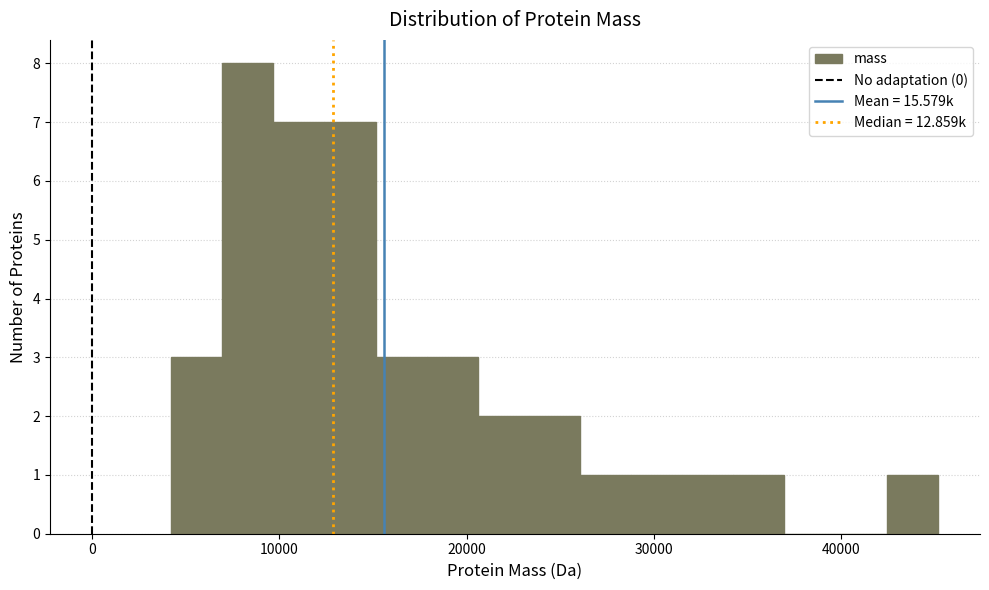

Around what value on the x-axis is the tallest bar? Give the approximate position of its centre, as read against the axis.

8000